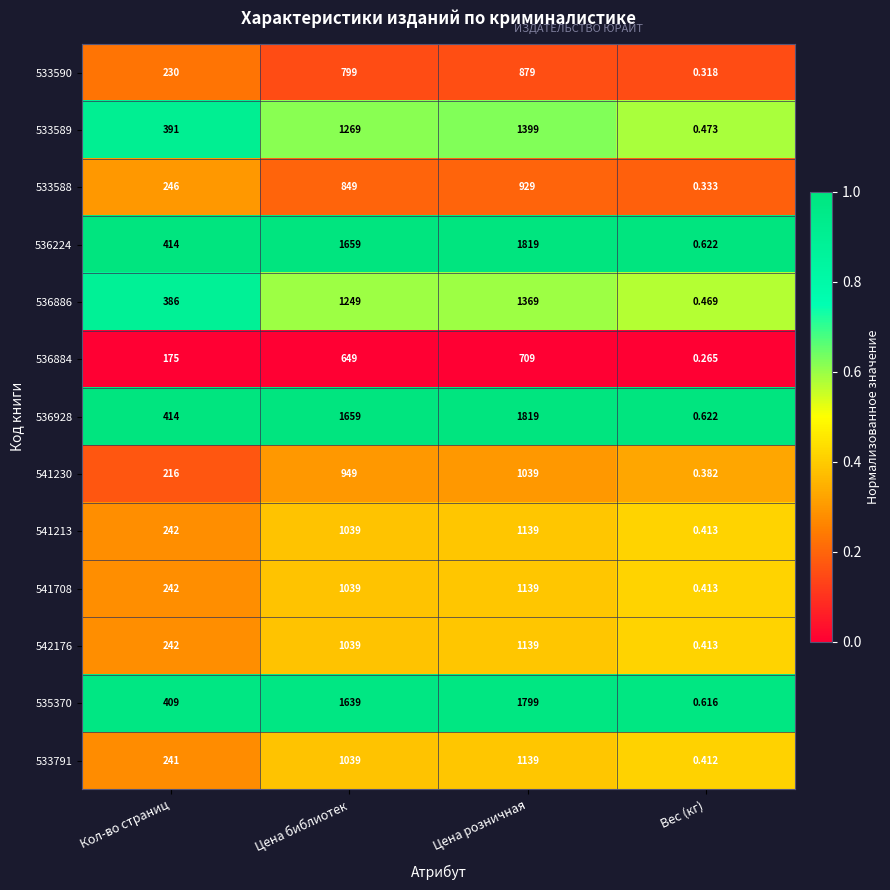

At which category is the sum across all series the highest?

Цена розничная